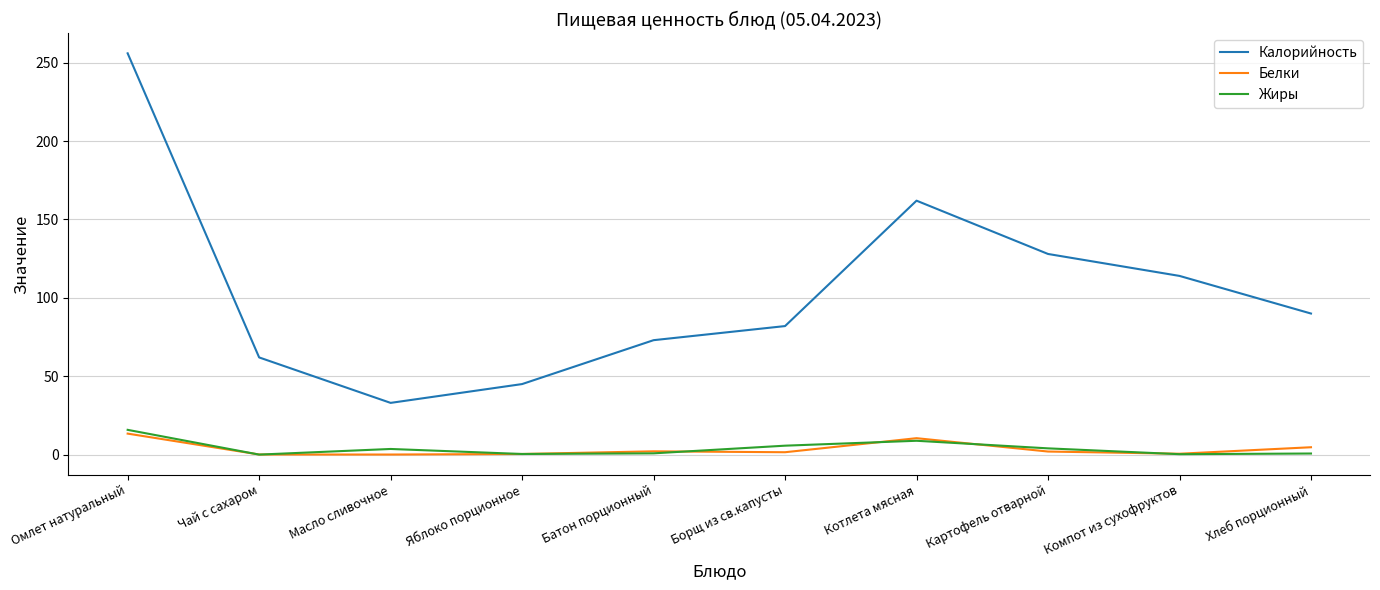

The Белки series shows 13.4 at Омлет натуральный. True or false?

True